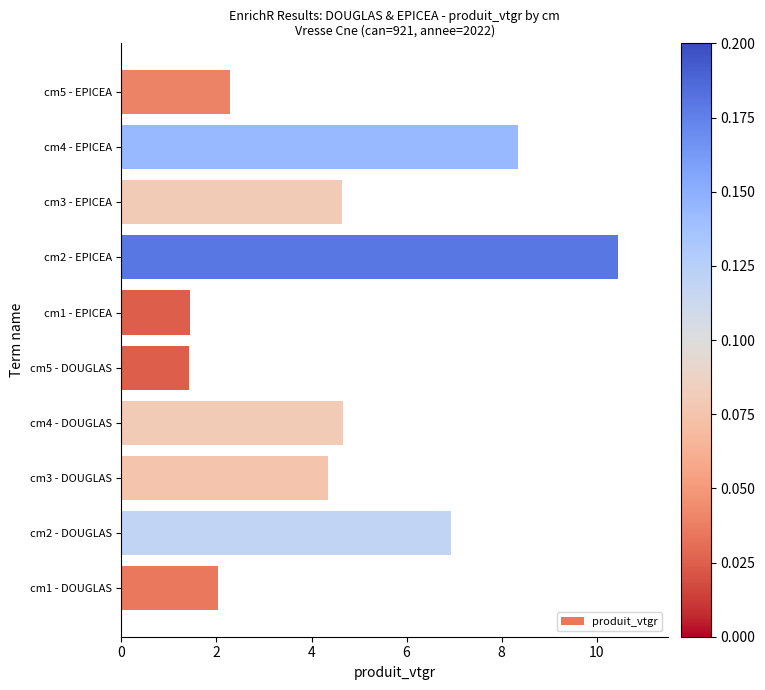

At which category does the chart reach its peak across all series?

cm2 - EPICEA